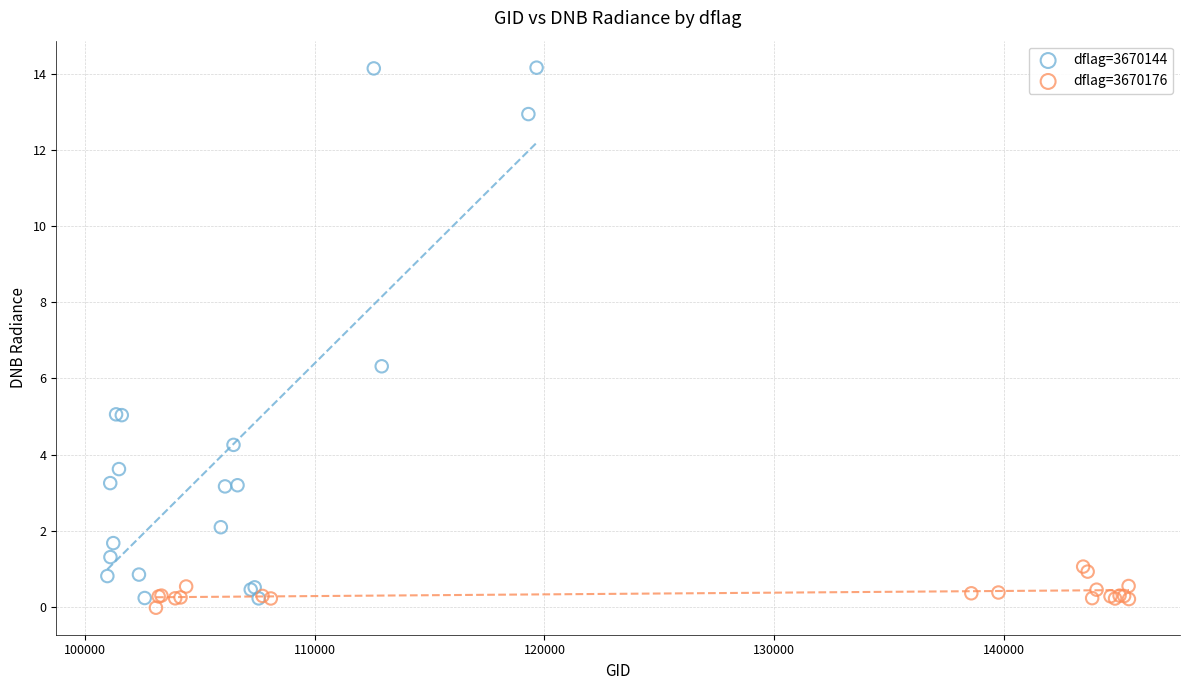

Which series has the widest spread of Y values?

dflag=3670144